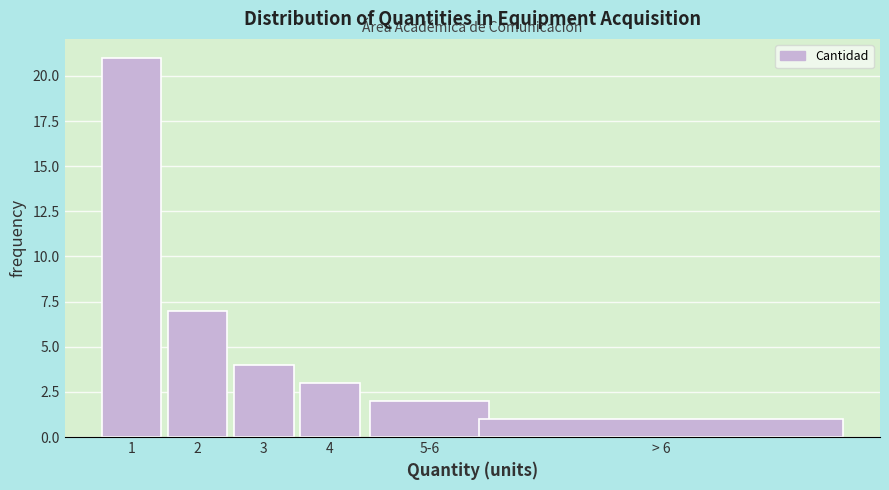

Reading right to left, transcribe all the data shown in this chart.

1	2	3	4	7	21